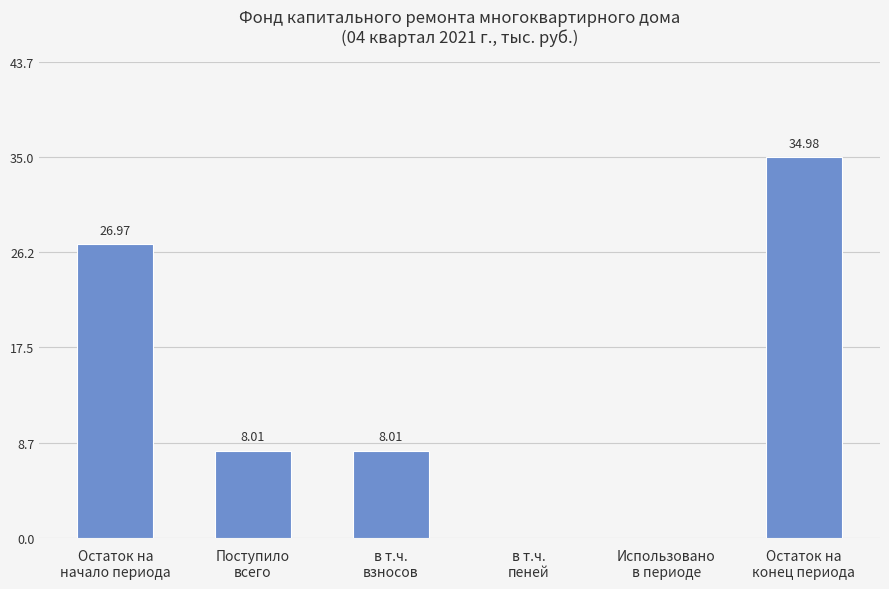

What is the sum of all values?

78.0